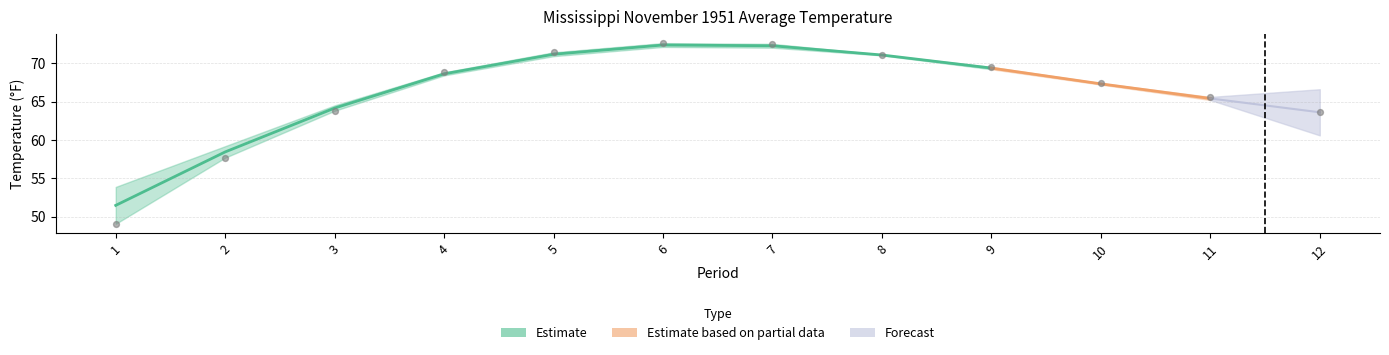

Is the value of 1901-2000 Mean at 8 greater than the value of Value at 9?

Yes